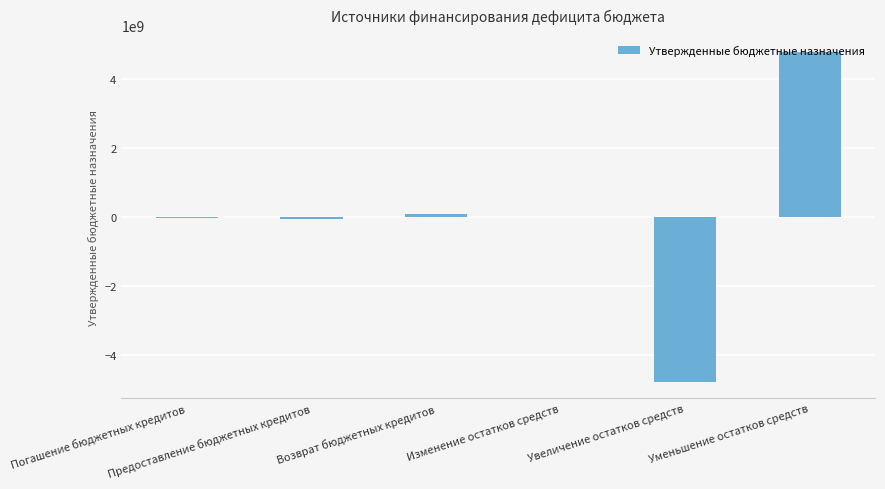

At which label does the data first exceed 924850?

Возврат бюджетных кредитов